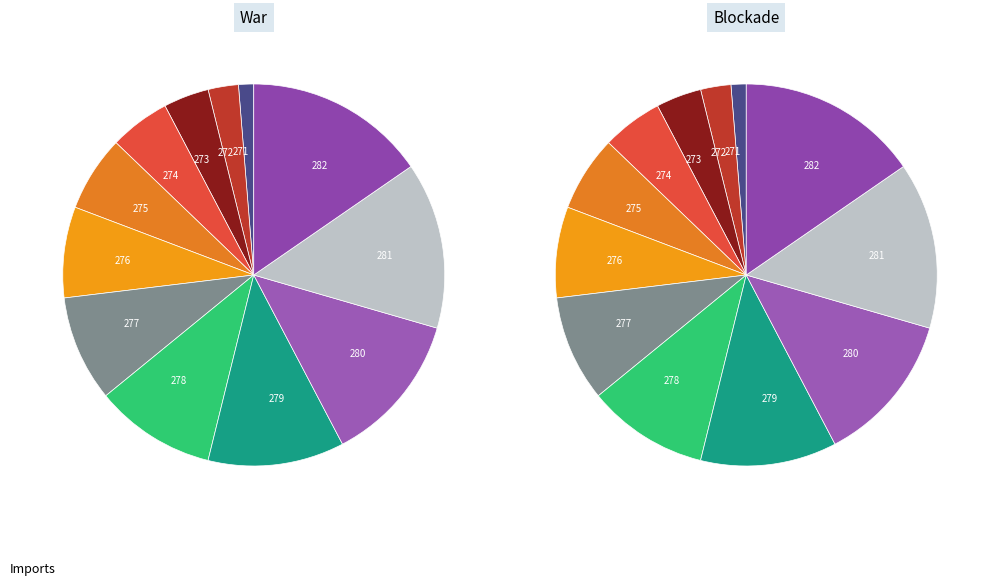

To the nearest percent, what is the combined percentage of 280 and 276?

21%